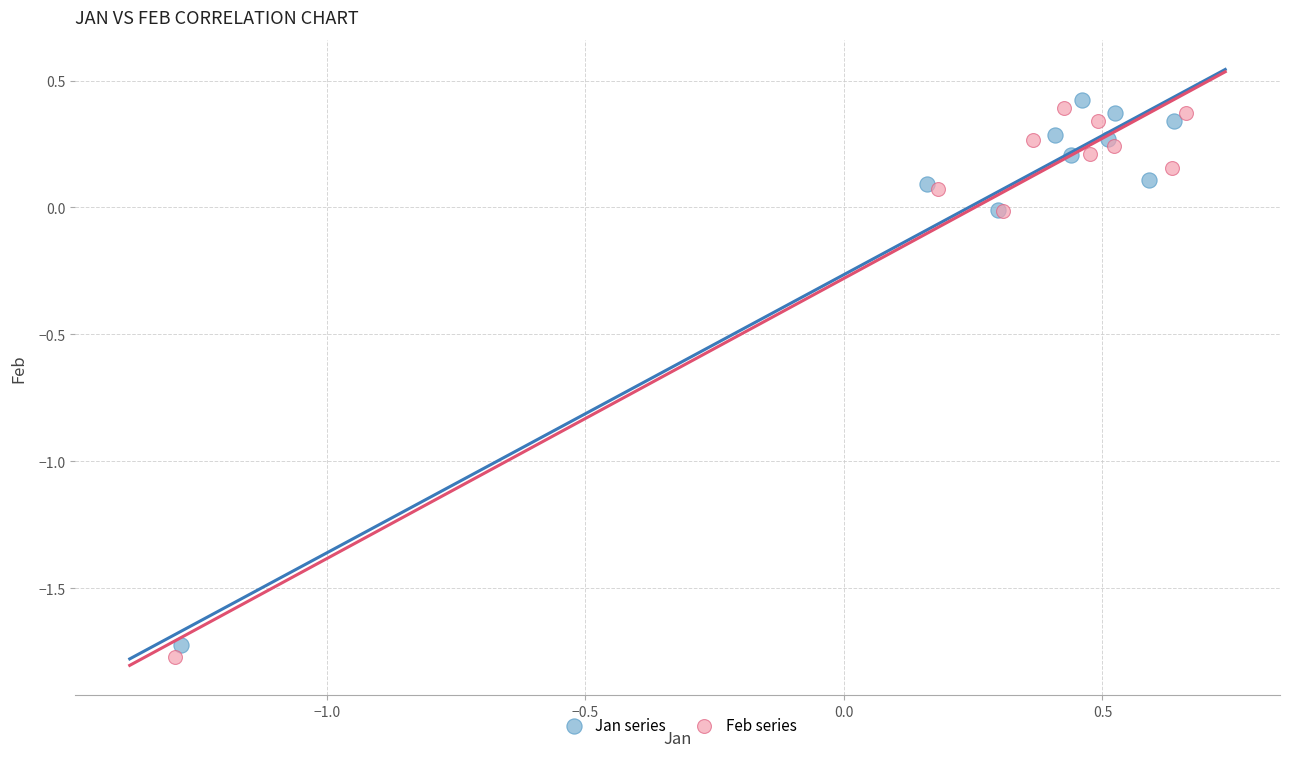

Which series has the largest Y range (max minus min)?

Feb series